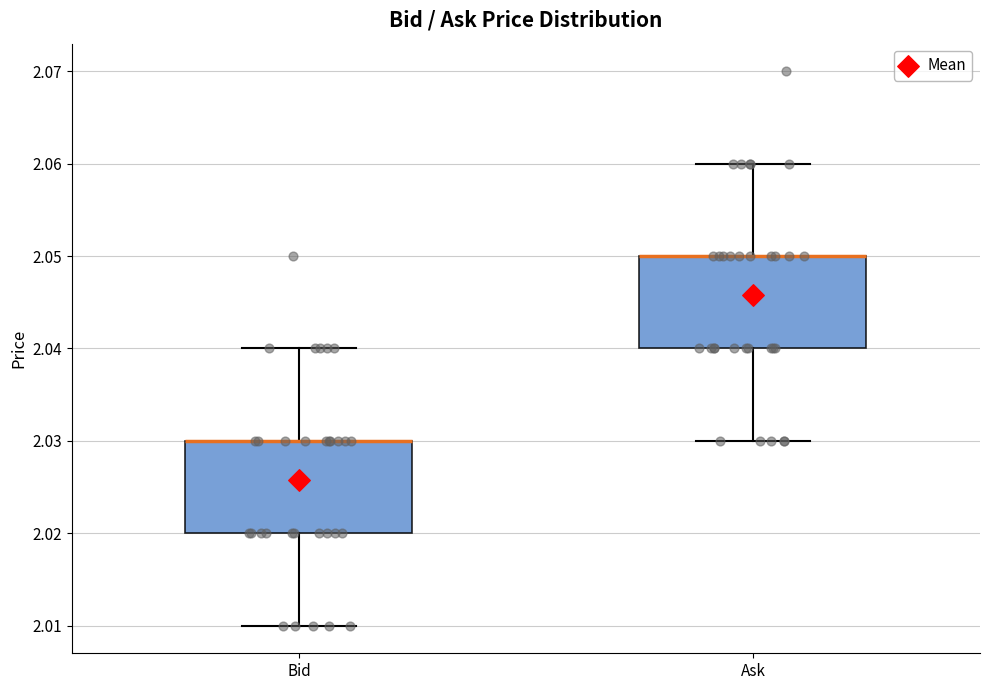

Reading left to right, transcribe this box plot: for each box, give where its median line is, the range the box spans, and where its two whiskers end, as read against the y-axis. The values are not printed on the chart, so give them approximately, as read against the axis.

Bid: median 2.03 (drawn on the box's upper edge), box 2.02 to 2.03, whiskers 2.01 to 2.04
Ask: median 2.05 (drawn on the box's upper edge), box 2.04 to 2.05, whiskers 2.03 to 2.06